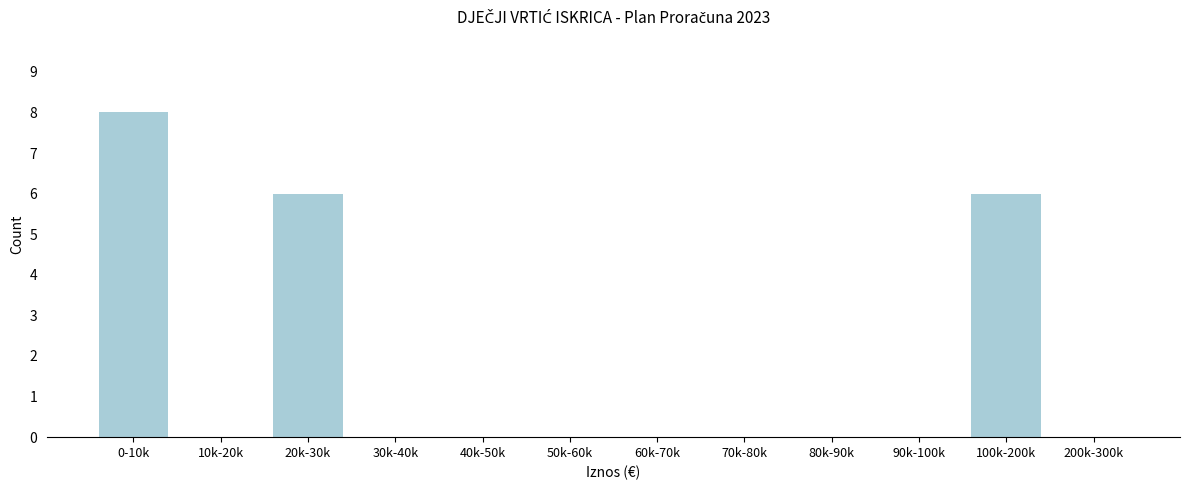

Reading left to right, list all the values displayed in this chart.

0-10k=8	10k-20k=0	20k-30k=6	30k-40k=0	40k-50k=0	50k-60k=0	60k-70k=0	70k-80k=0	80k-90k=0	90k-100k=0	100k-200k=6	200k-300k=0